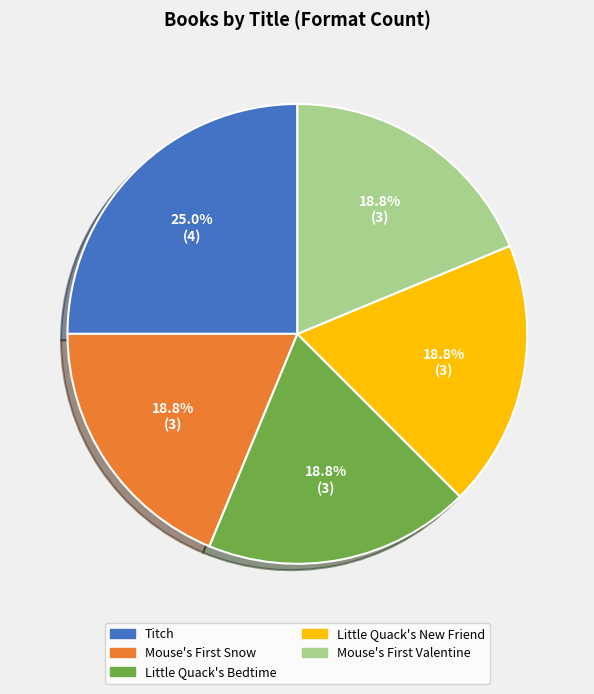

What is the largest slice in the pie chart?

Titch